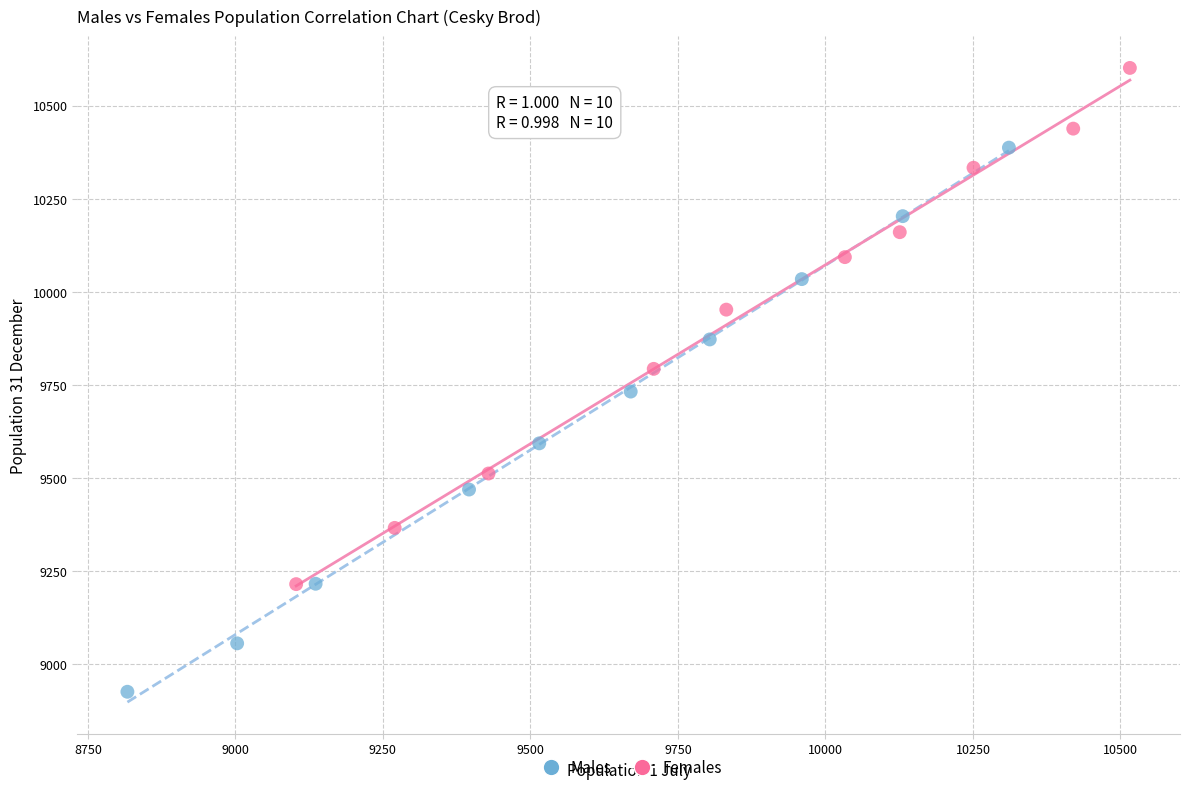

What are all the series names shown in the legend?

Males, Females